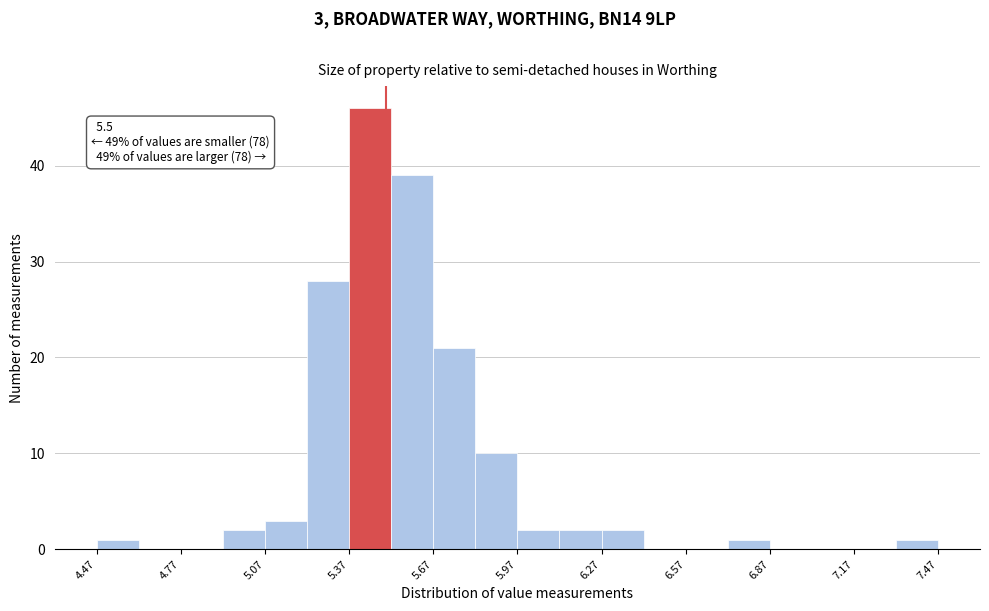

Around what value on the x-axis is the tallest bar? Give the approximate position of its centre, as read against the axis.

5.45